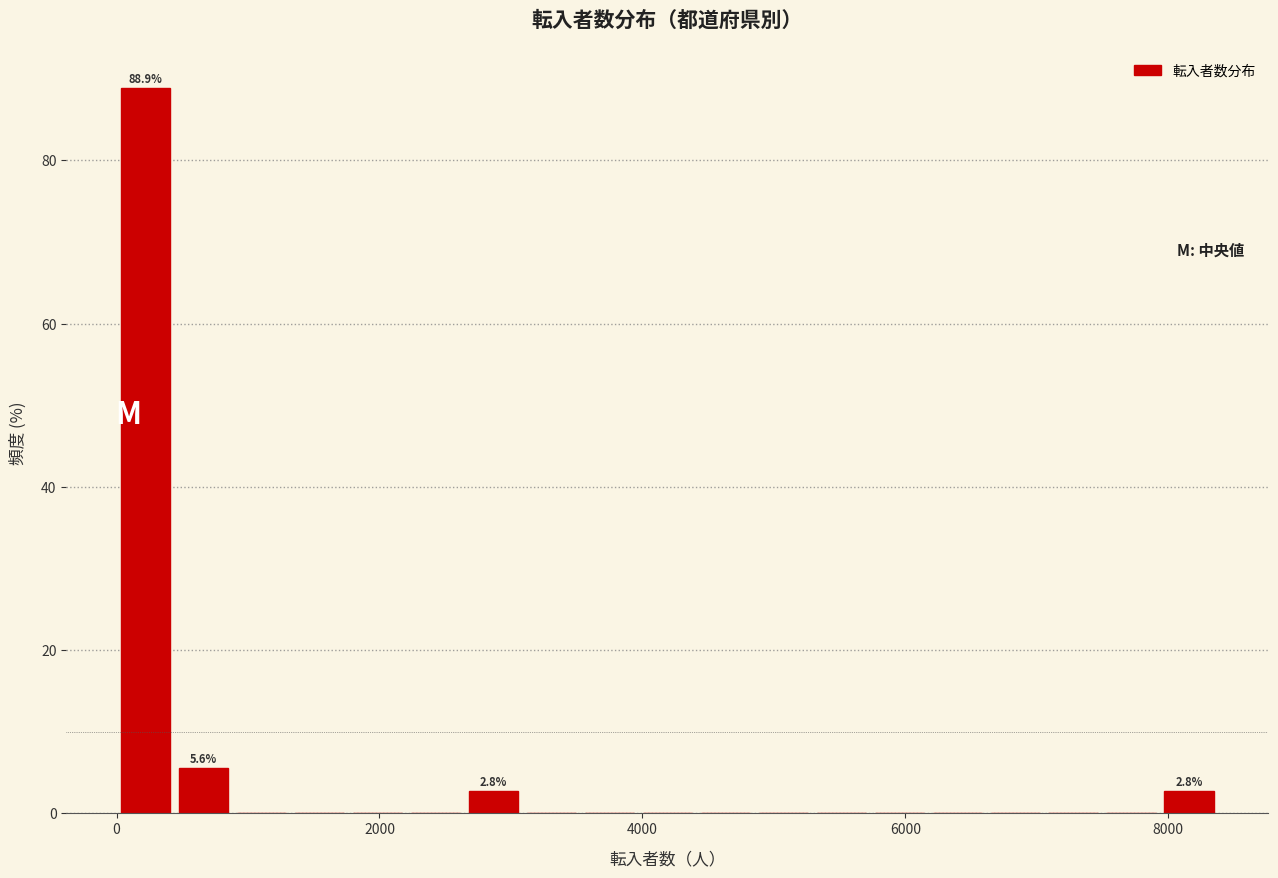

Read against the x-axis, roughly where is the centre of the tallest bar?

200